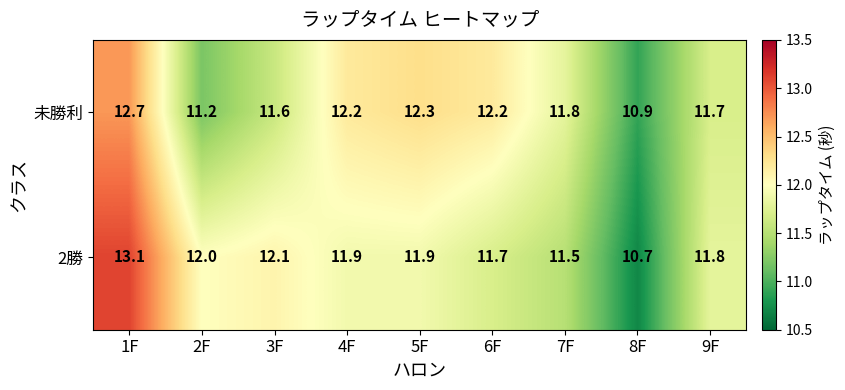

The value of 2勝 at 5F is 11.9. True or false?

True